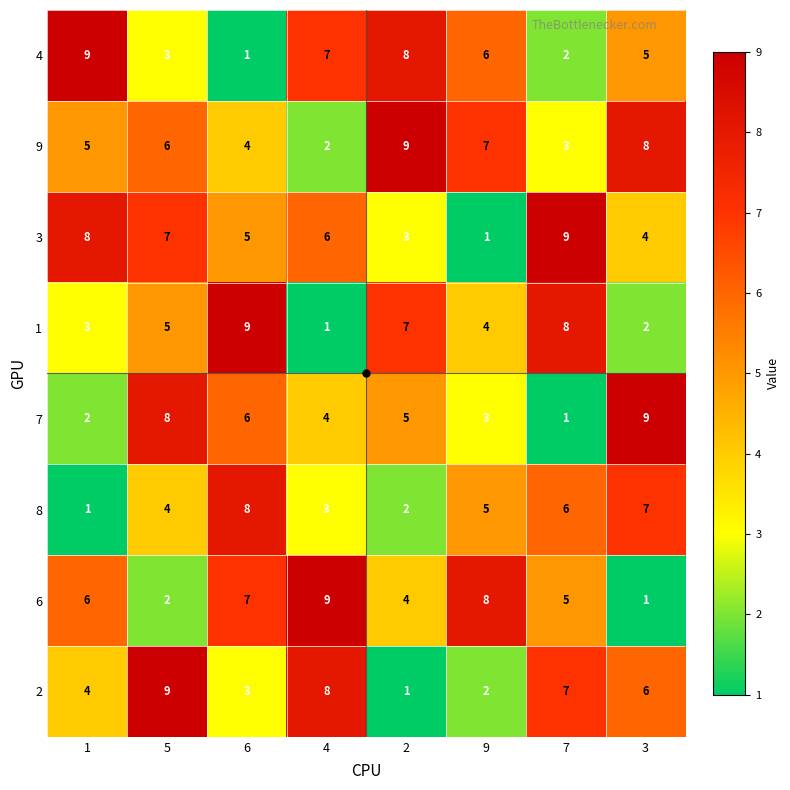

What is the sum of the 8 values at 7 and 9?

11